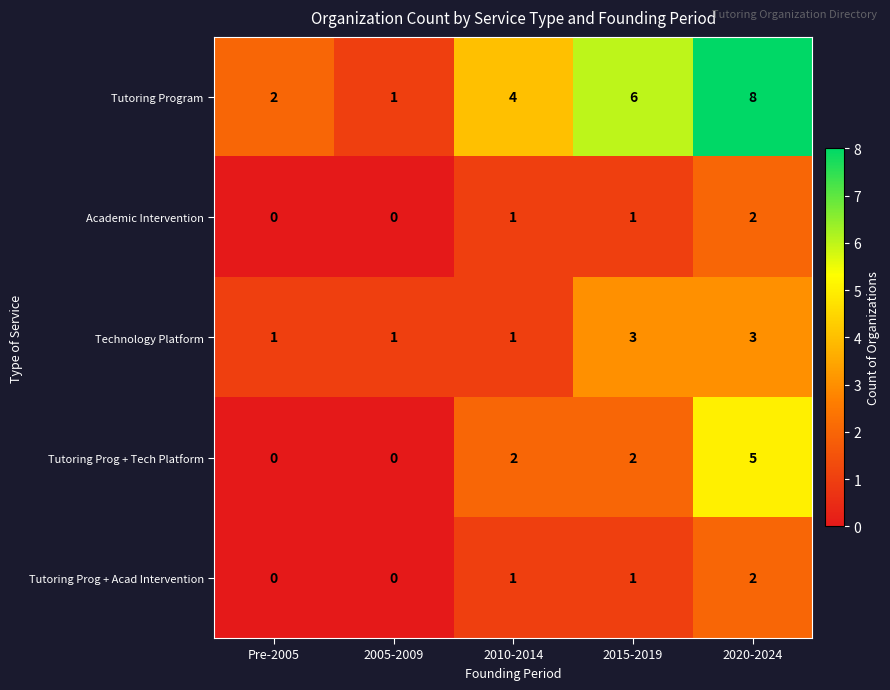

How many data points in Tutoring Program are less than 4?

2